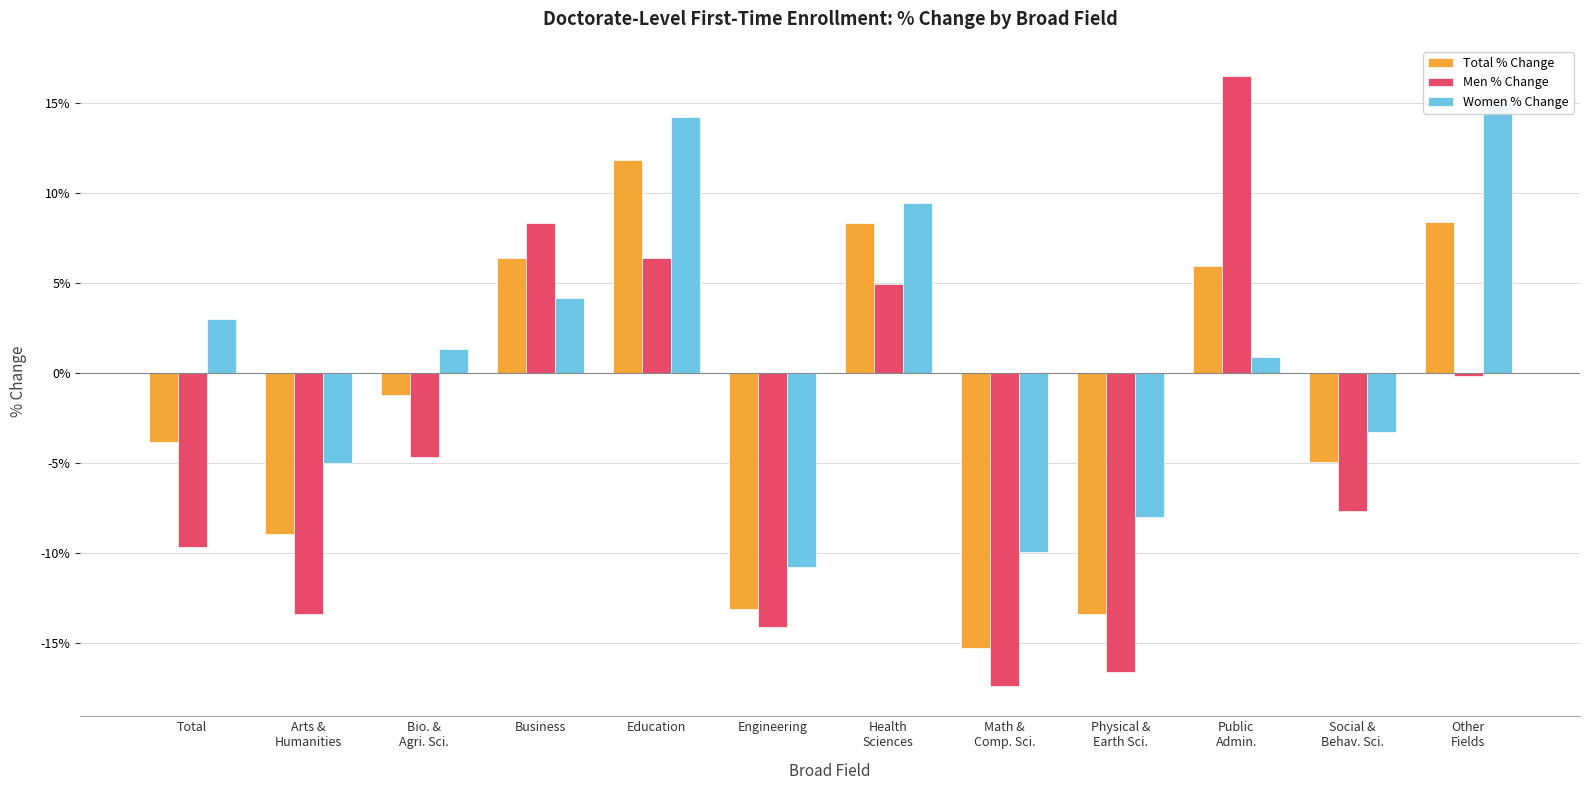

What position from the right is Bio. &
Agri. Sci.?

10